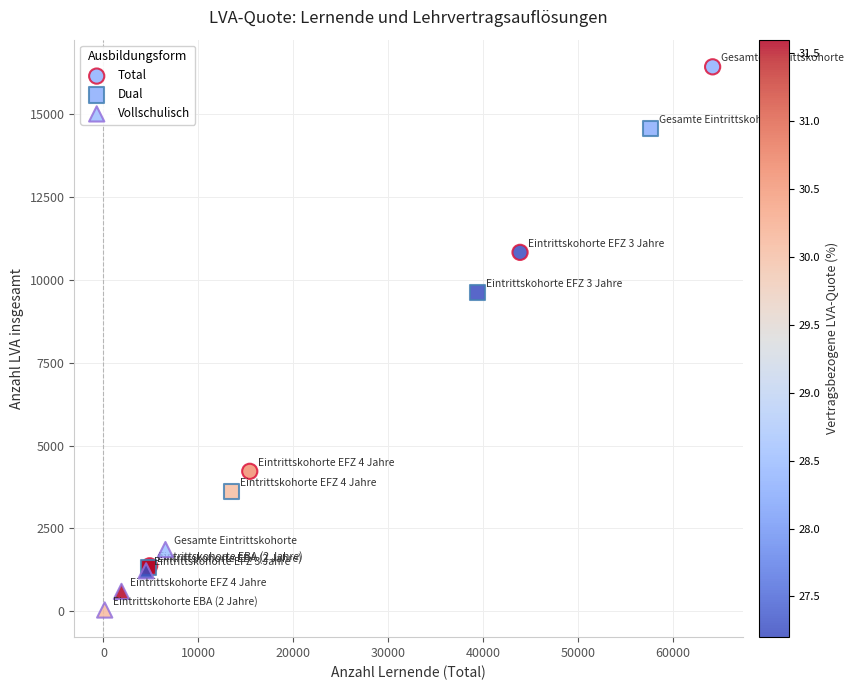

Which series has the largest Y range (max minus min)?

Total